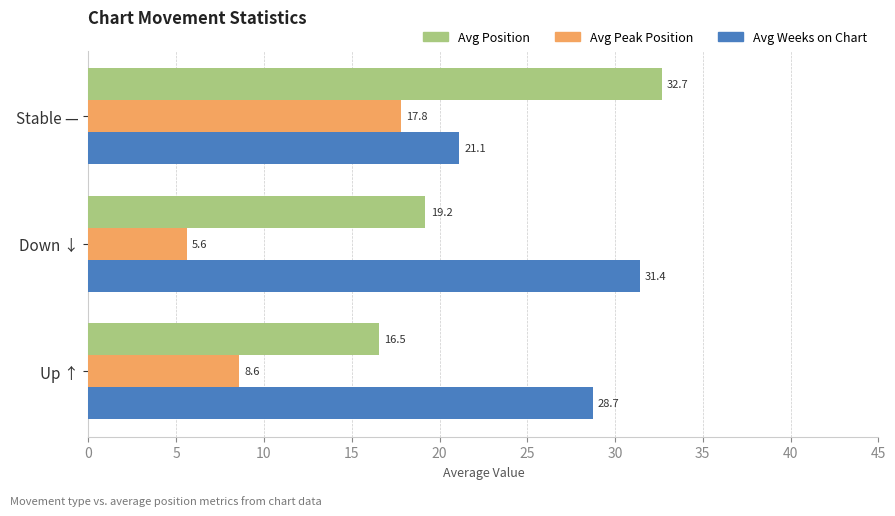

What are all the series names shown in the legend?

Avg Position, Avg Peak Position, Avg Weeks on Chart